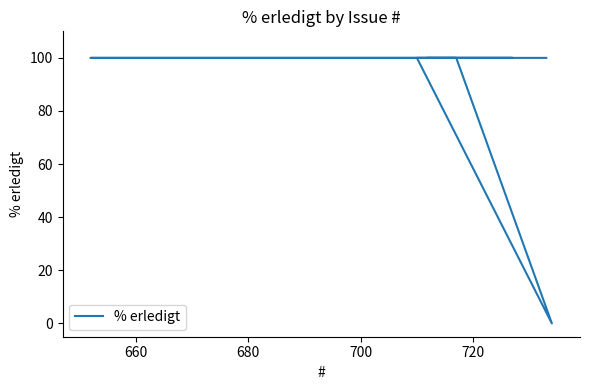

Does the chart have visible grid lines?

No